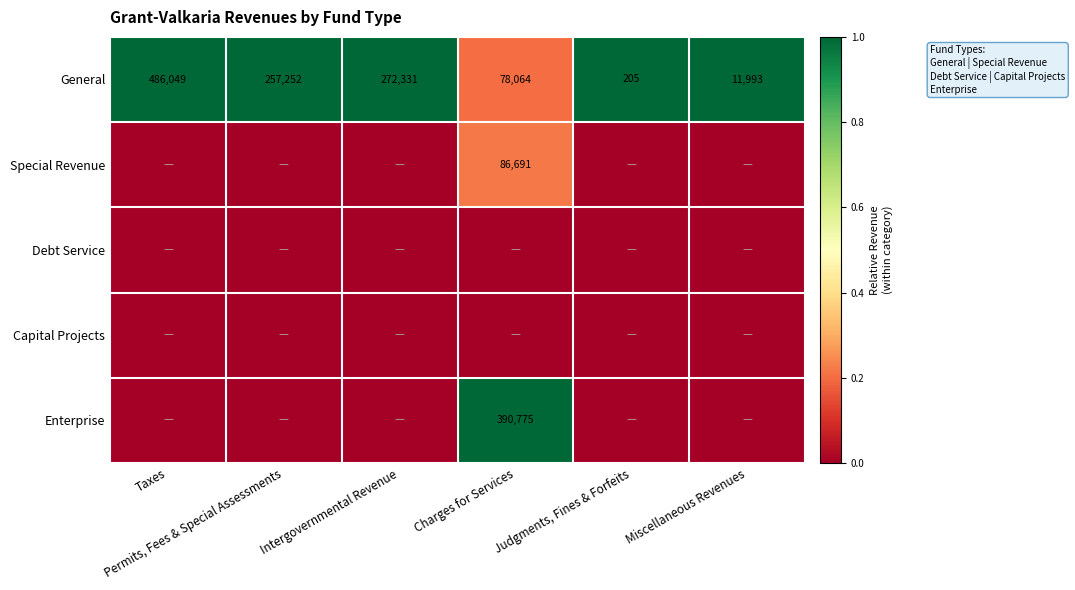

What is the average value of the General series?

184316